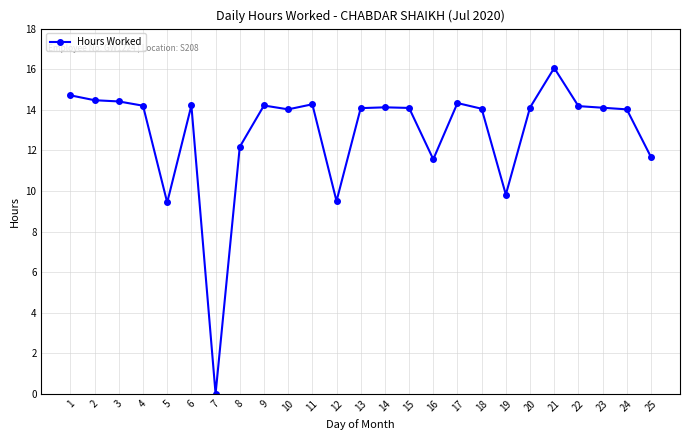

What is the sum of all values?

321.8